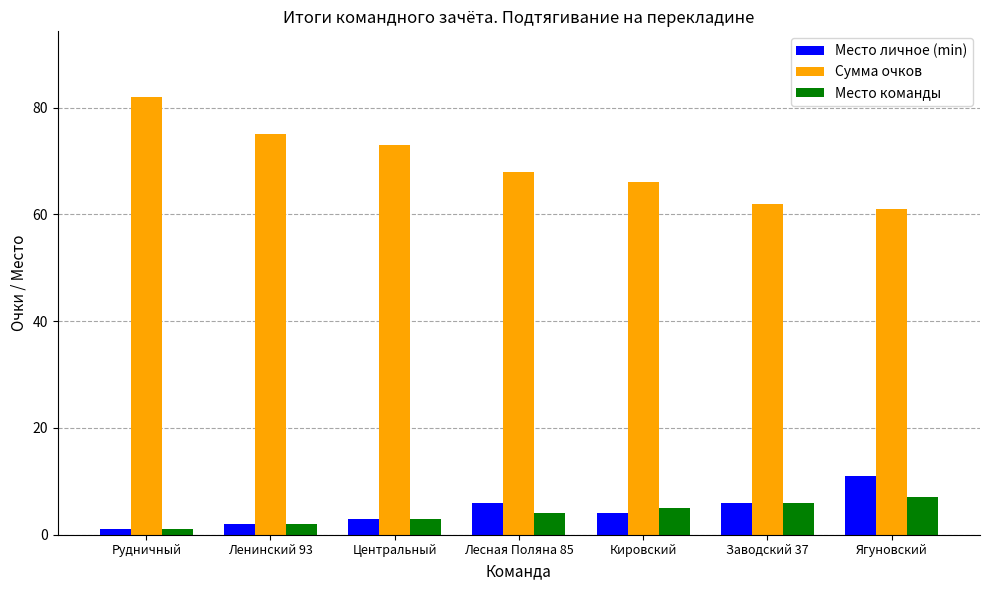

What is the value of the Сумма очков bar at the 6th from the left?

62